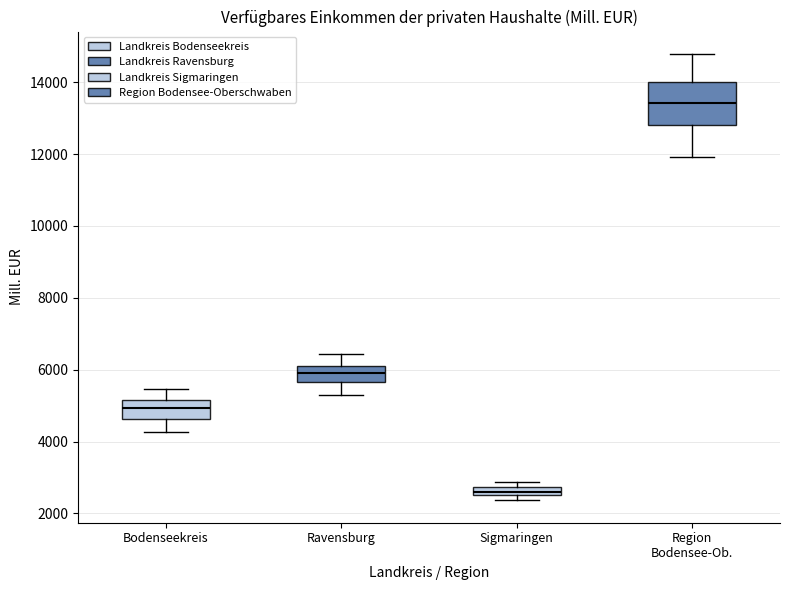

Which box has the highest median line?

Region Bodensee-Ob.